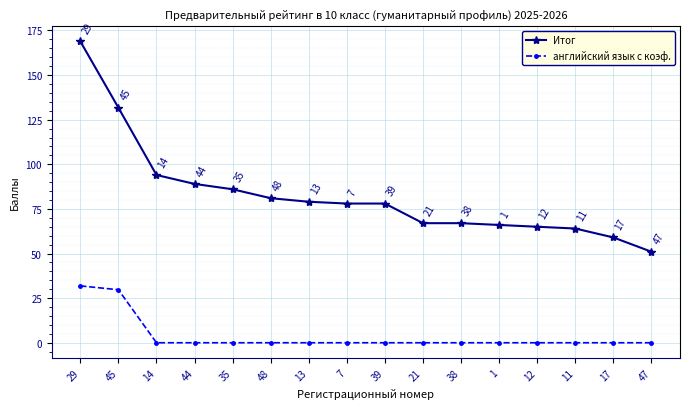

How many values in английский язык с коэф. are above zero?

2